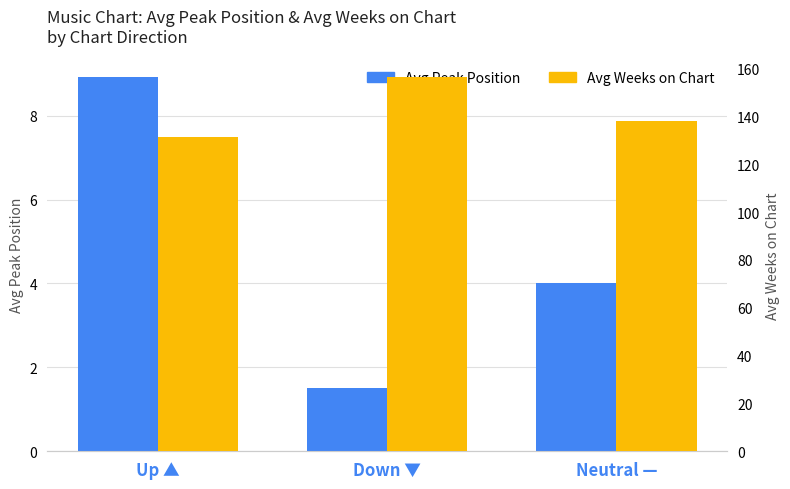

Where is Avg Weeks on Chart nearest to the value 144?

Neutral —